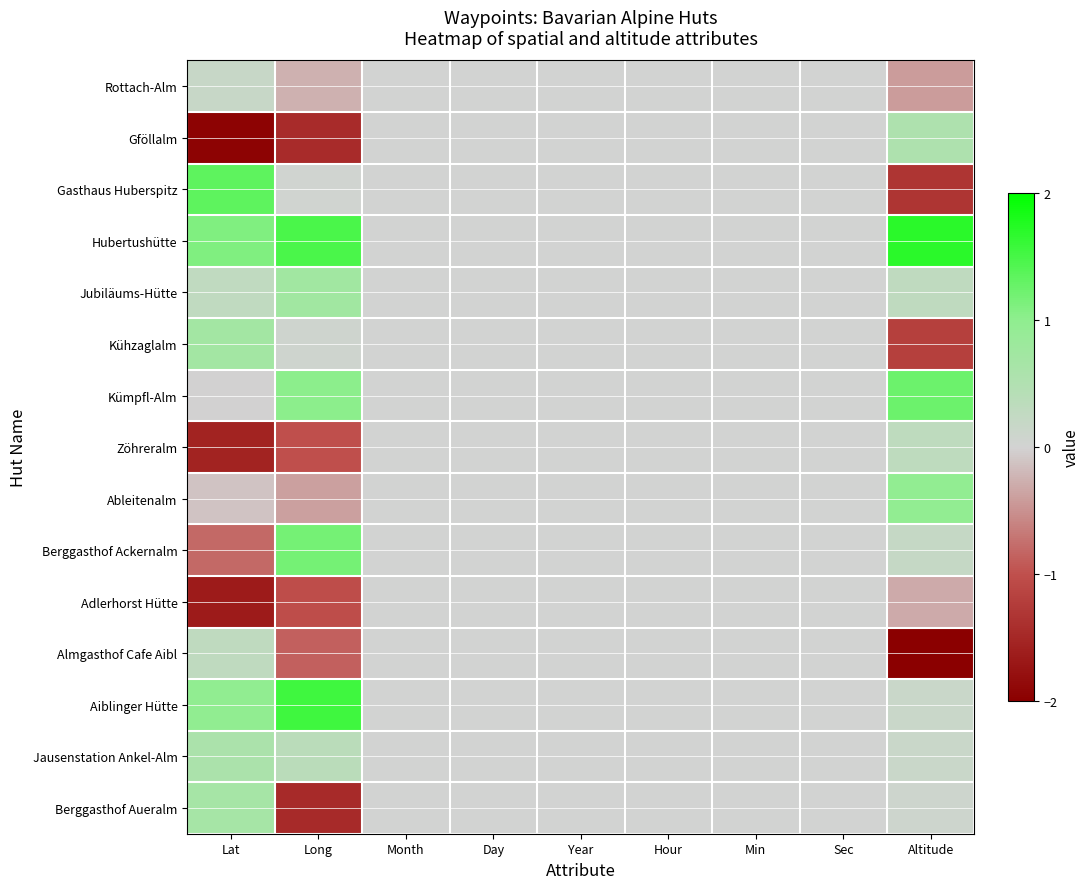

At Day, list the series in order from smallest to largest.

Rottach-Alm, Gföllalm, Gasthaus Huberspitz, Hubertushütte, Jubiläums-Hütte, Kühzaglalm, Kümpfl-Alm, Zöhreralm, Ableitenalm, Berggasthof Ackernalm, Adlerhorst Hütte, Almgasthof Cafe Aibl, Aiblinger Hütte, Jausenstation Ankel-Alm, Berggasthof Aueralm